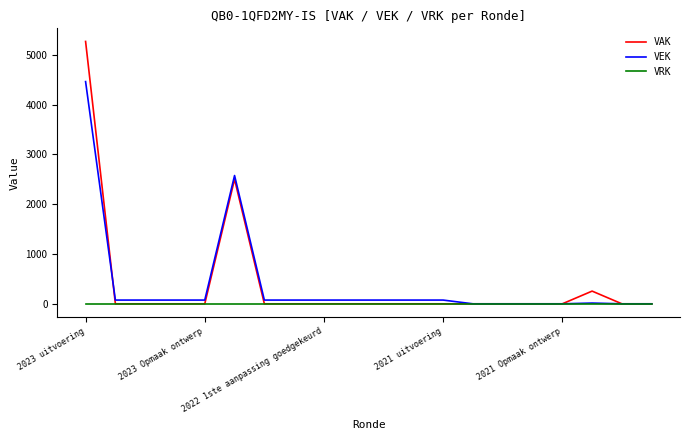

Which series has the largest range (max minus min)?

VAK